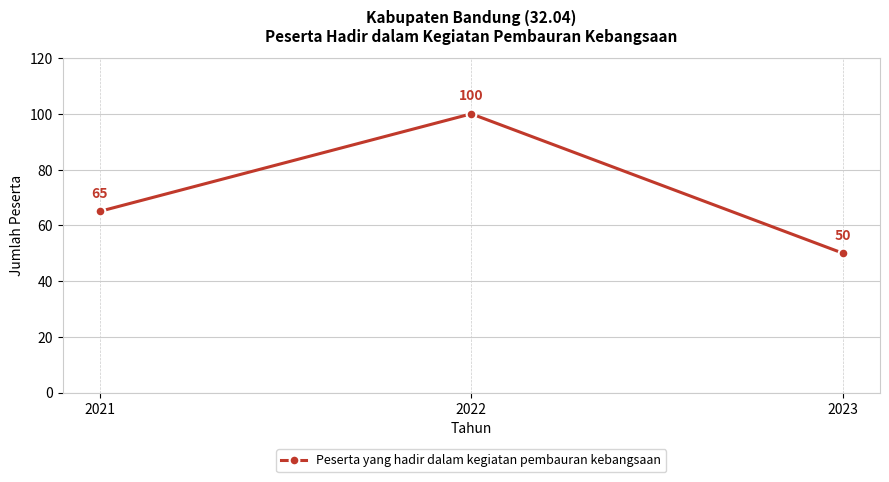

The chart shows a value of 107 at 2021. True or false?

False